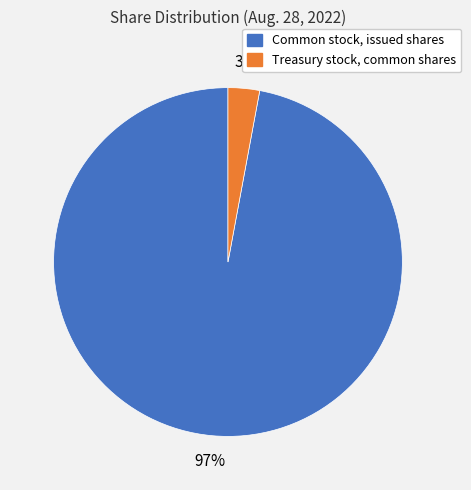

Does any single category account for the majority?

Yes